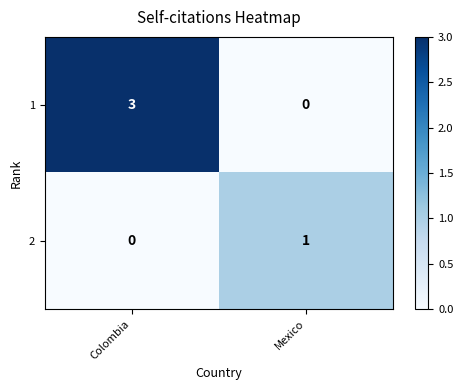

Reading left to right, list all the values displayed in this chart.

1: 3	0
2: 0	1